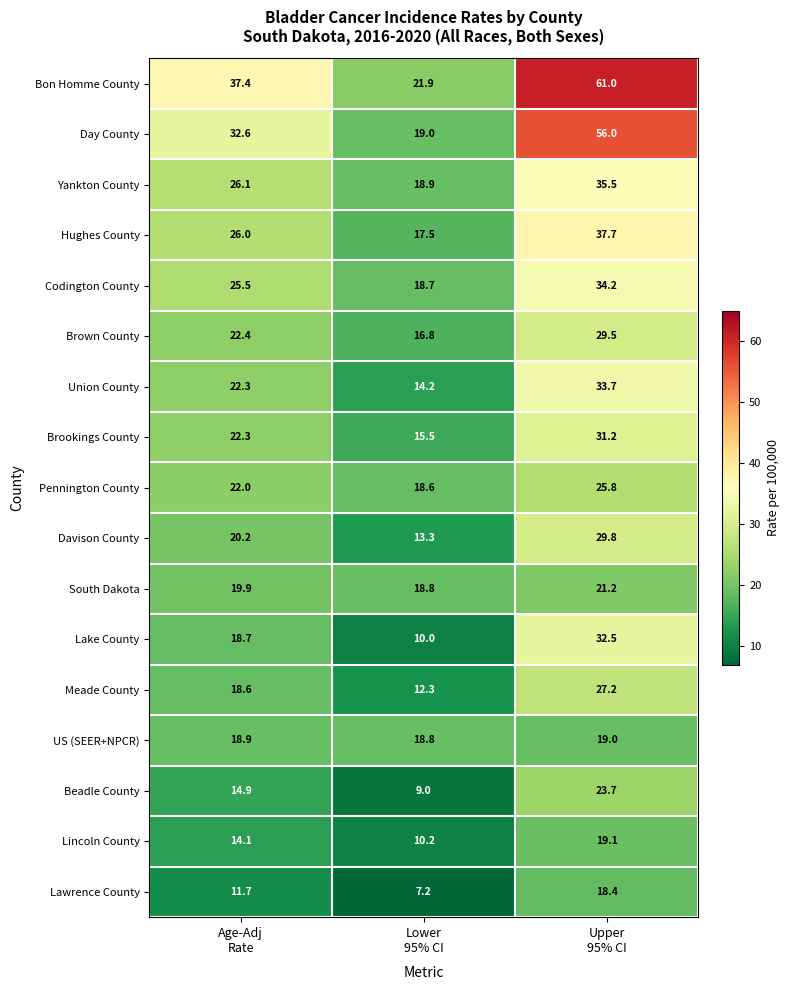

List the series in order of their peak value, highest first.

Bon Homme County, Day County, Hughes County, Yankton County, Codington County, Union County, Lake County, Brookings County, Davison County, Brown County, Meade County, Pennington County, Beadle County, South Dakota, Lincoln County, US (SEER+NPCR), Lawrence County